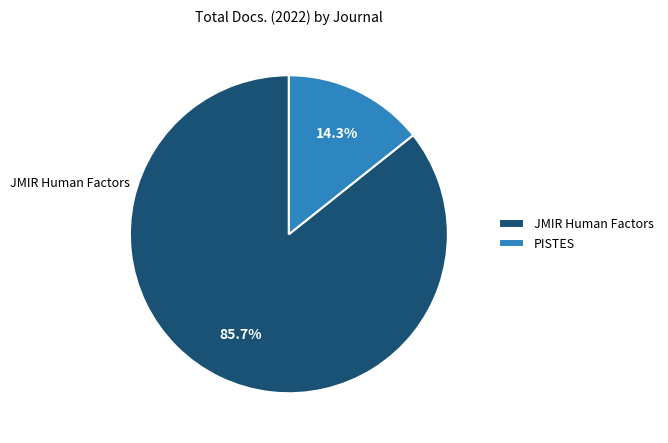

What is the total percentage of JMIR Human Factors and PISTES?

100.0%